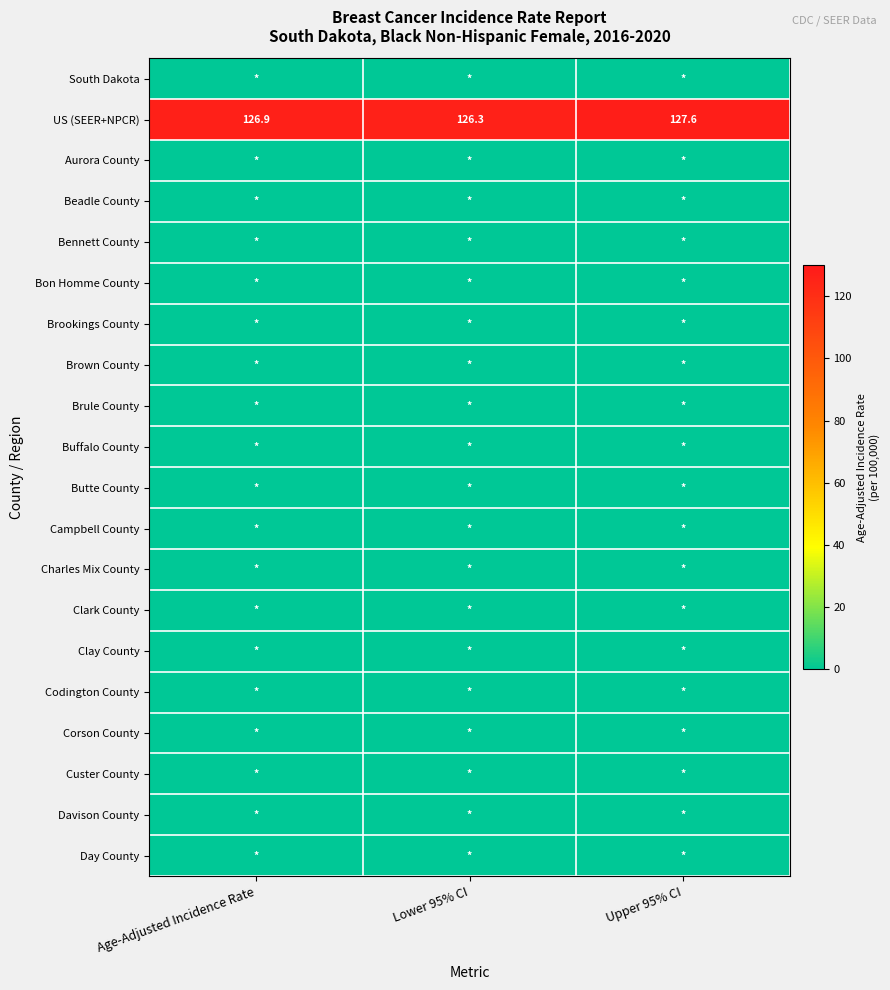

Rank the categories by US (SEER+NPCR) value from lowest to highest.

Lower 95% CI, Age-Adjusted Incidence Rate, Upper 95% CI